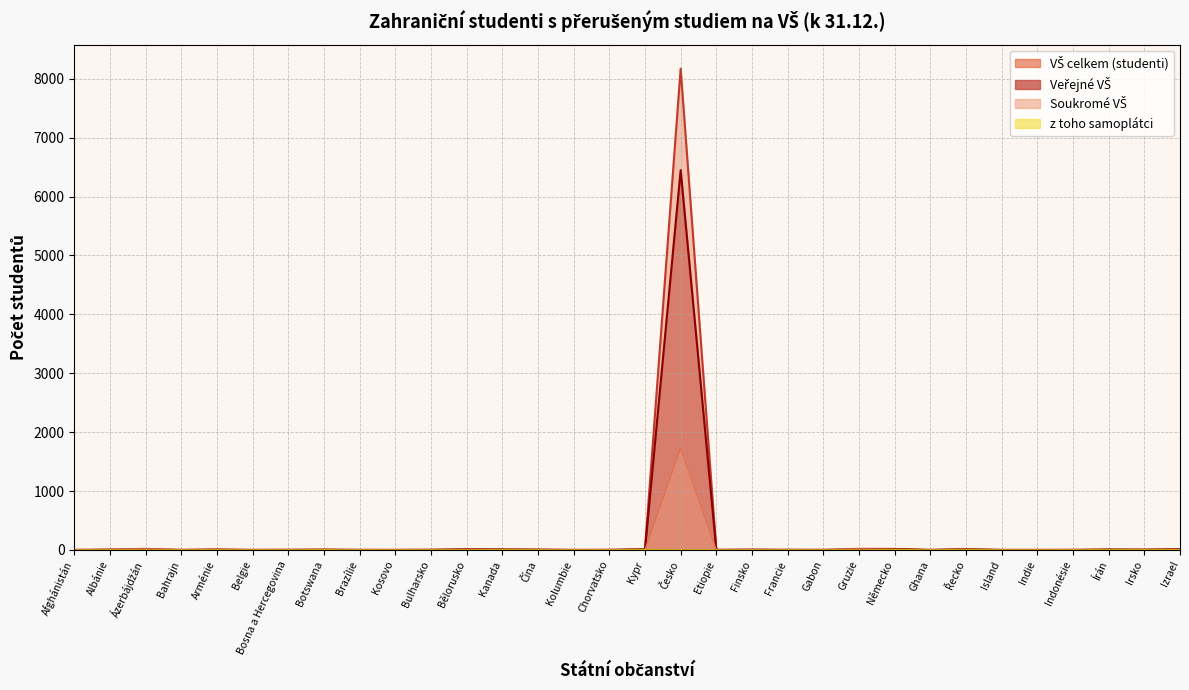

What are all the series names shown in the legend?

VŠ celkem (studenti), Veřejné VŠ, Soukromé VŠ, z toho samoplátci